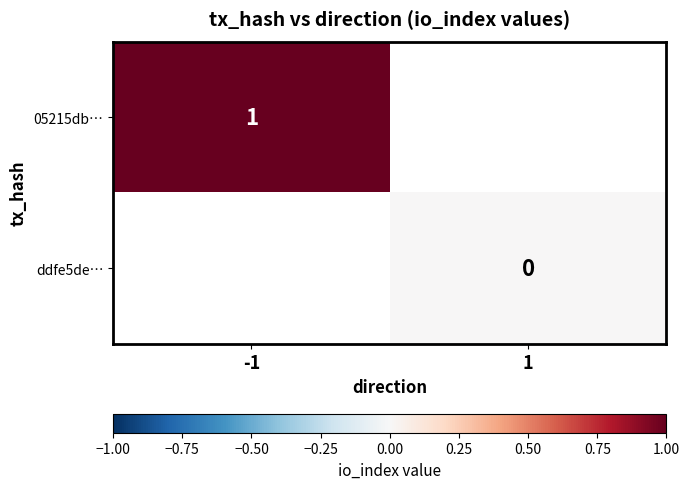

How many series are shown in this chart?

2